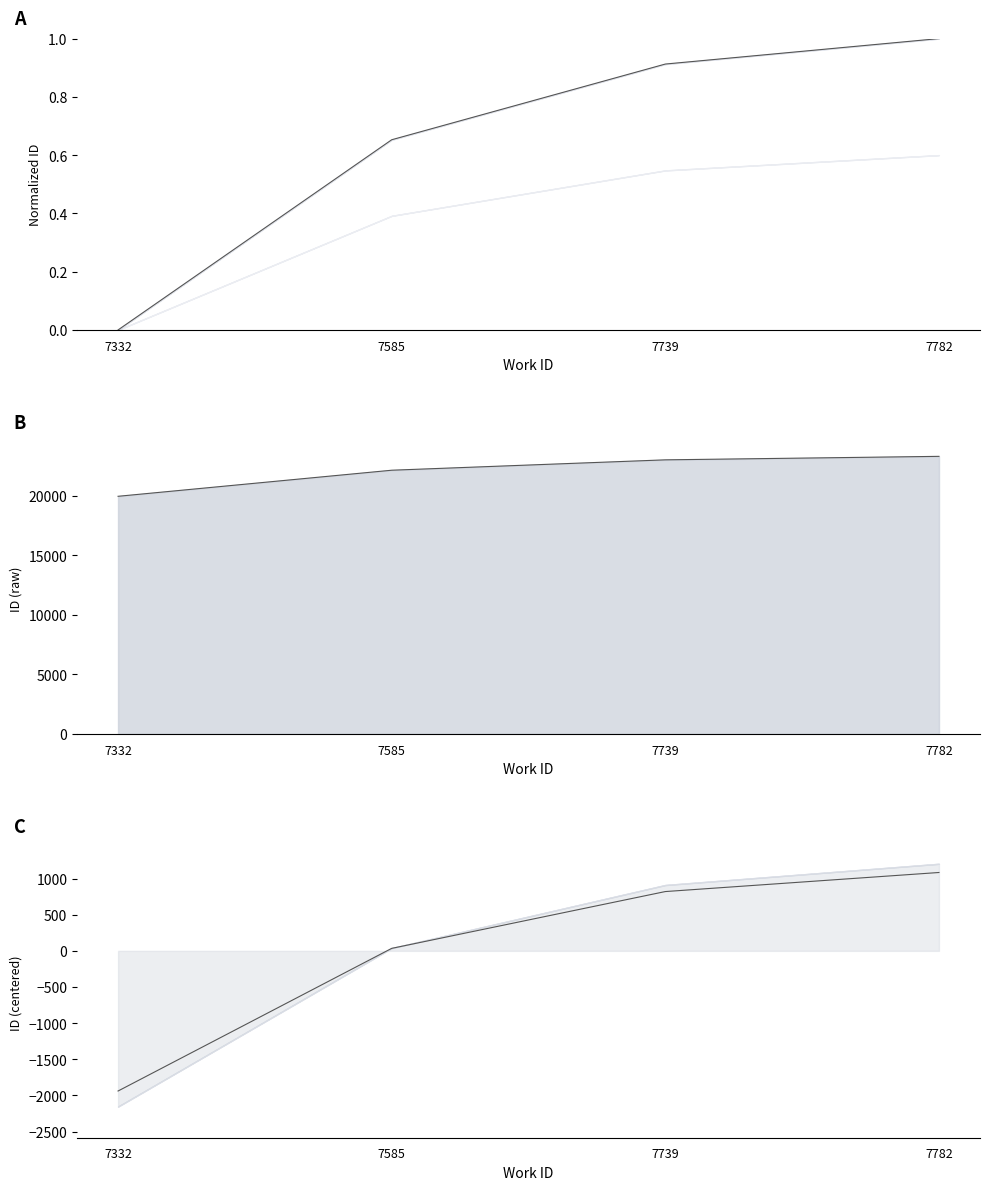

At which category is the sum across all series the highest?

7782